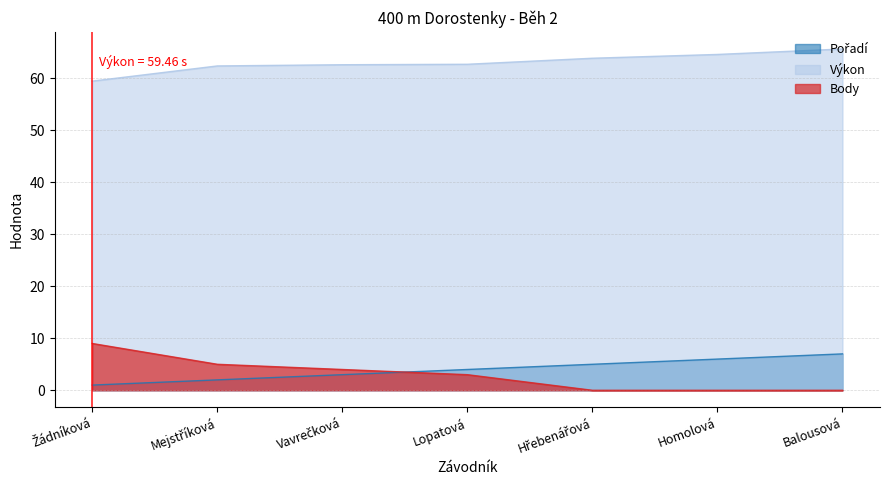

Where is Body nearest to the value 4?

Vavrečková